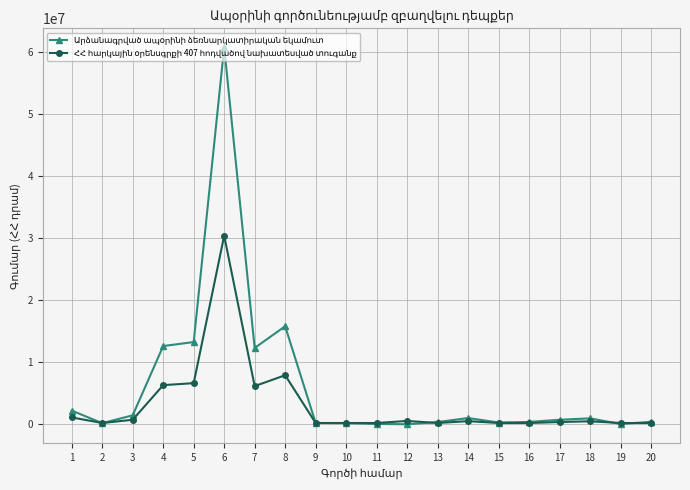

At which category is the sum across all series the highest?

6